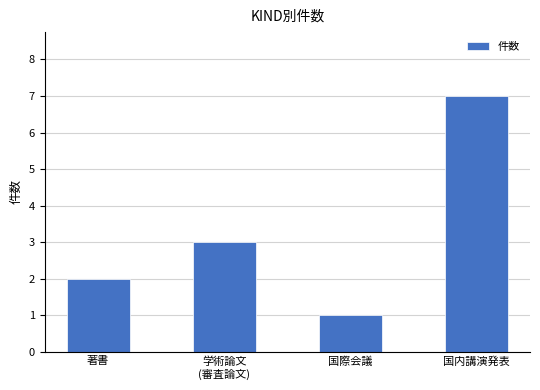

Reading left to right, what are all the values shown in this chart?

著書=2	学術論文
(審査論文)=3	国際会議=1	国内講演発表=7